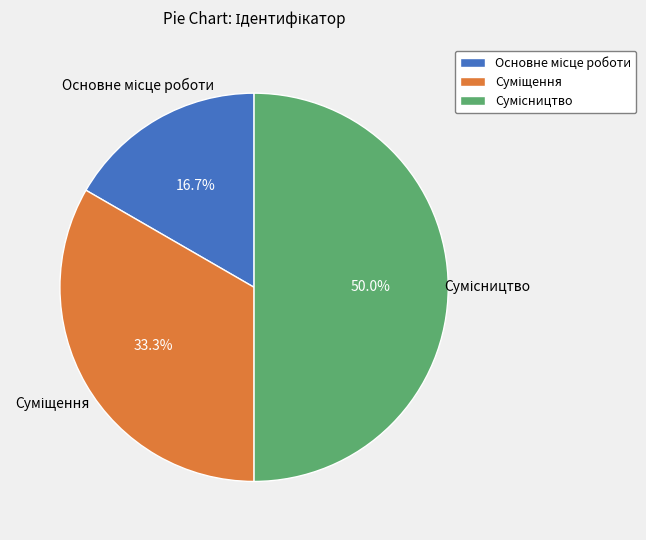

Count the number of slices in the pie.

3